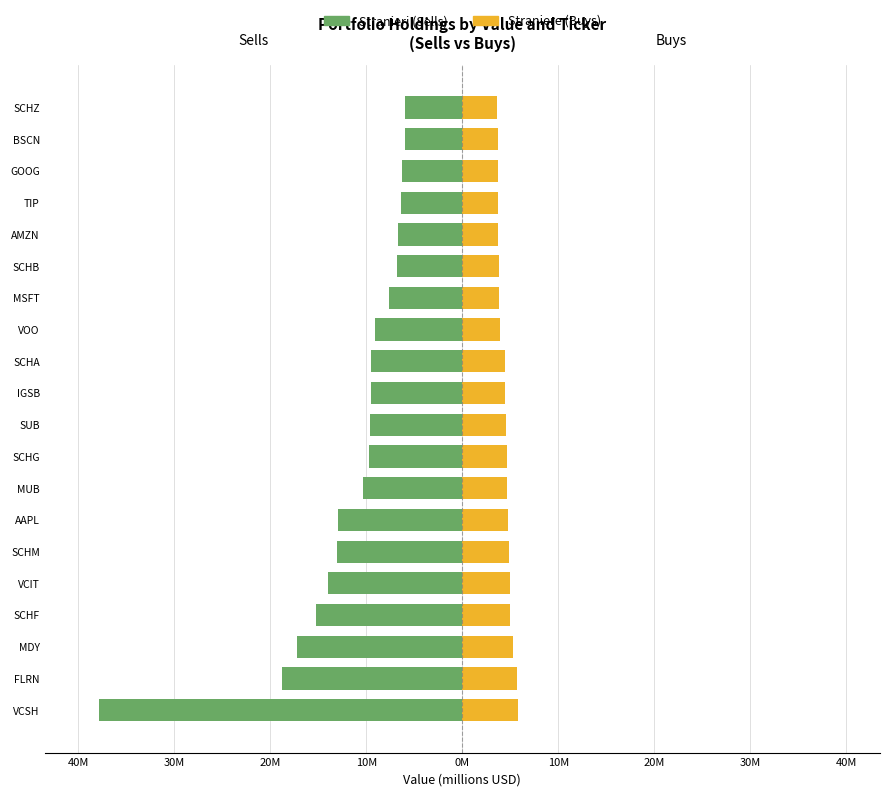

Between AAPL and MDY, which is larger?

AAPL